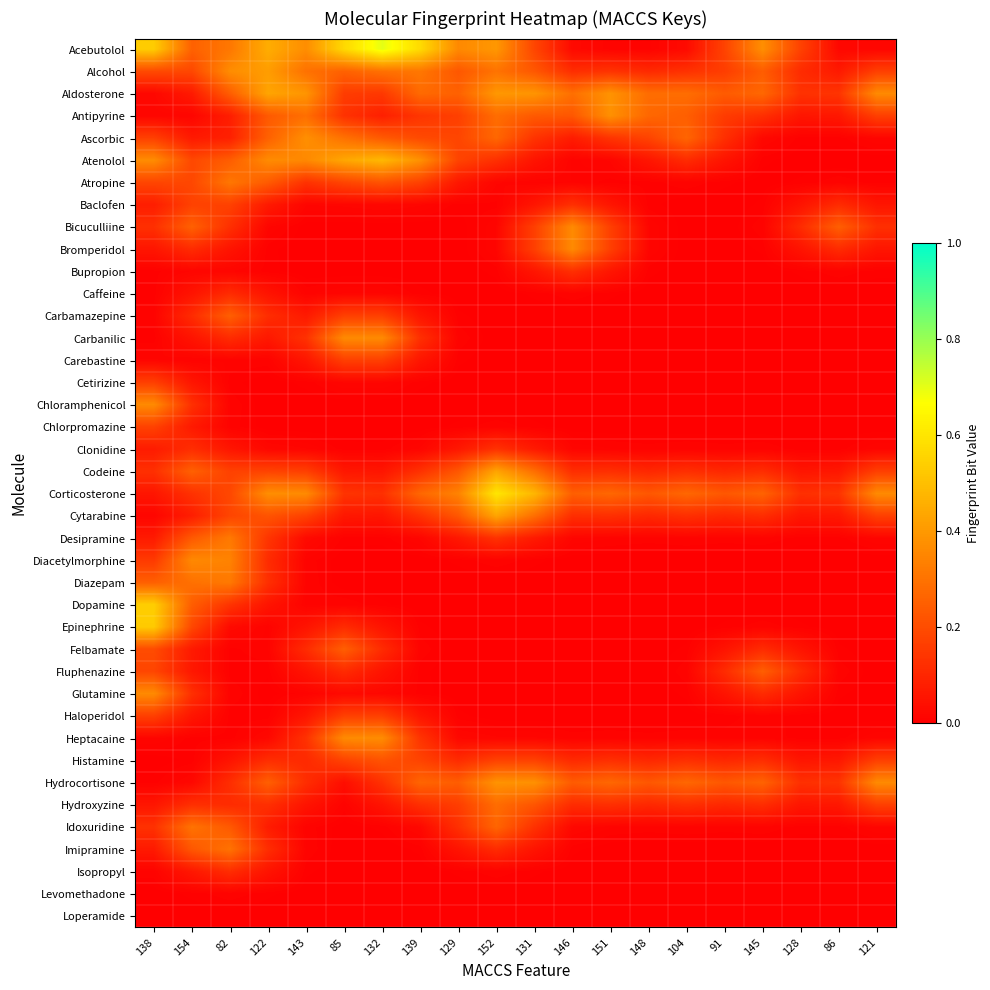

What is the total value across all series at 129?

3.1